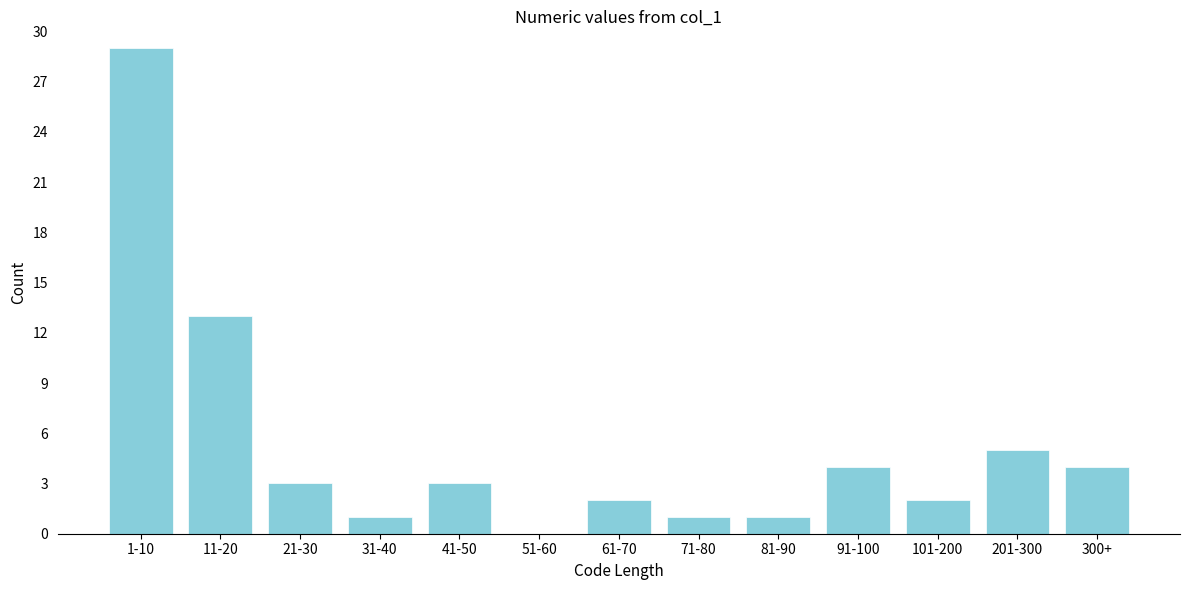

Reading left to right, transcribe all the data shown in this chart.

1-10=29	11-20=13	21-30=3	31-40=1	41-50=3	51-60=0	61-70=2	71-80=1	81-90=1	91-100=4	101-200=2	201-300=5	300+=4